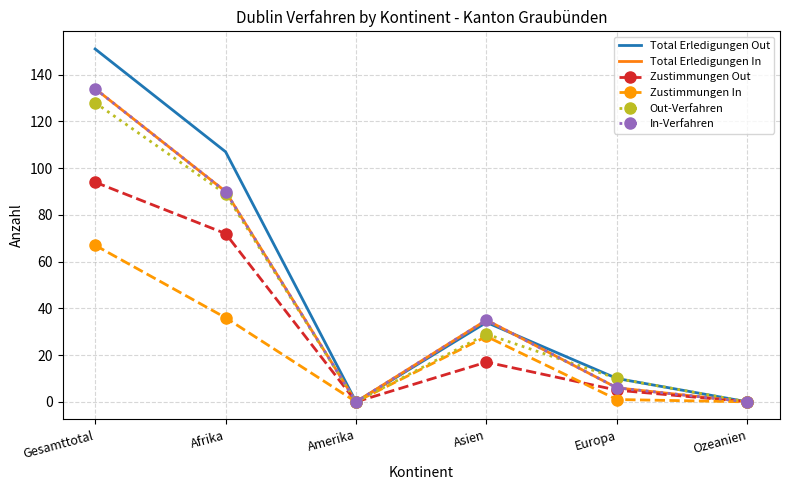

Between Gesamttotal and Ozeanien, which series saw the biggest shift?

Total Erledigungen Out